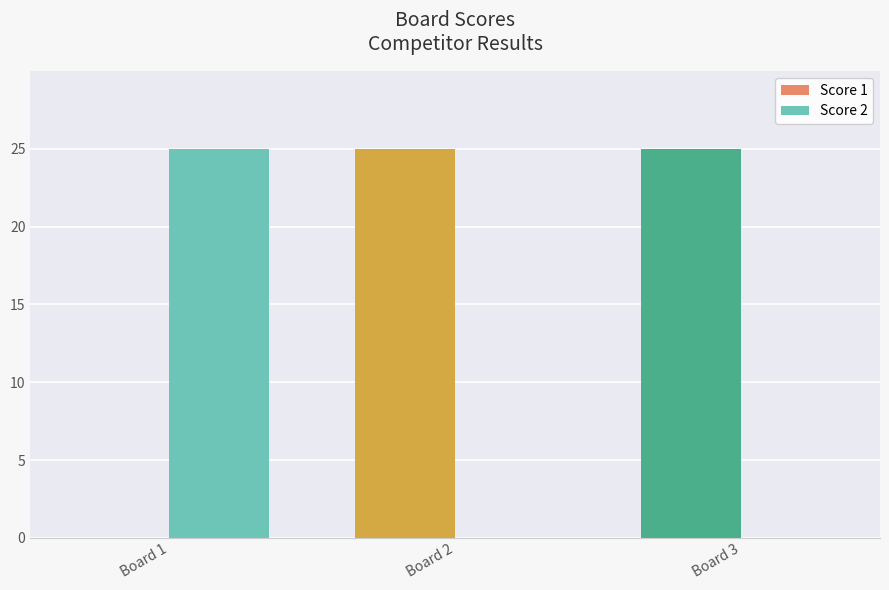

The value of Score 1 at Board 1 is 9. True or false?

False